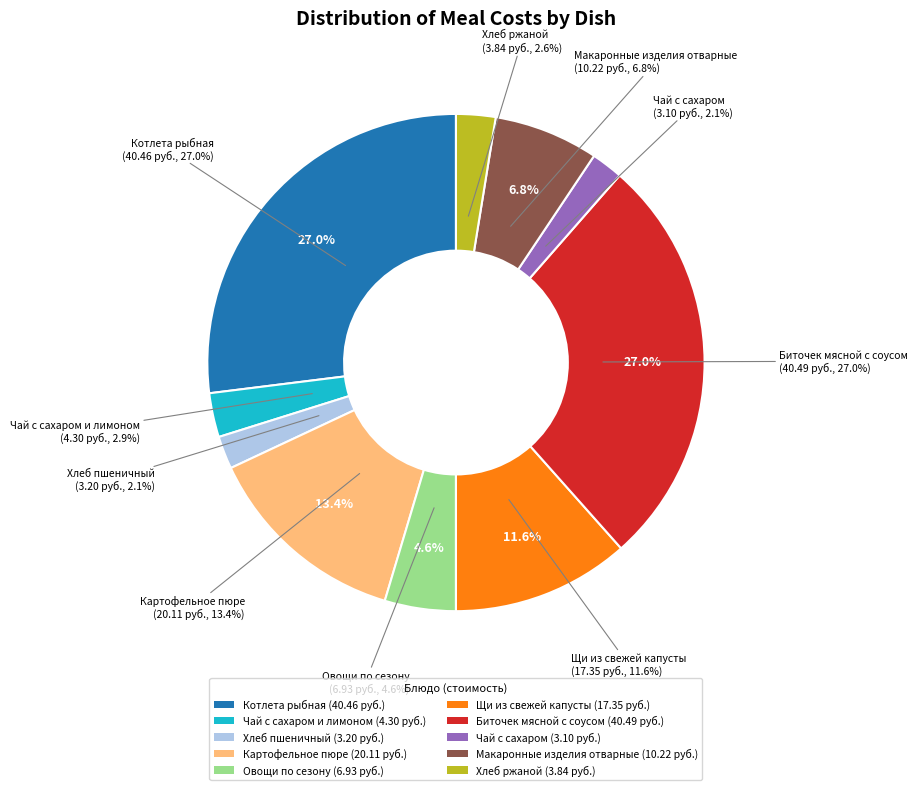

How much of the chart is everything except Чай с сахаром и лимоном?

97.1%